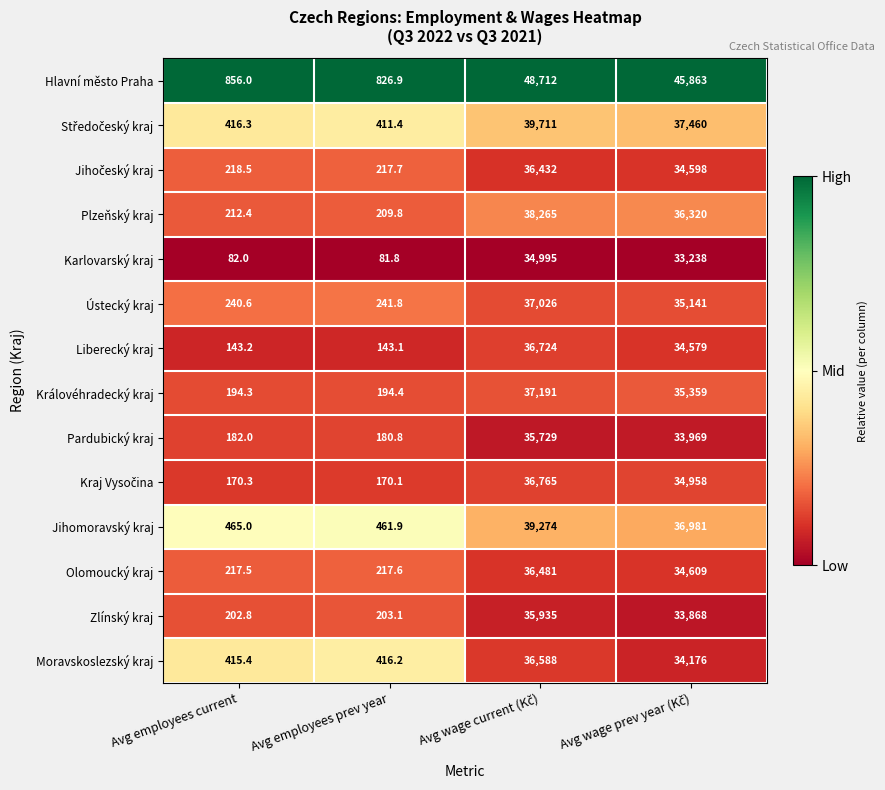

What is the maximum value shown in the chart?

48712.0